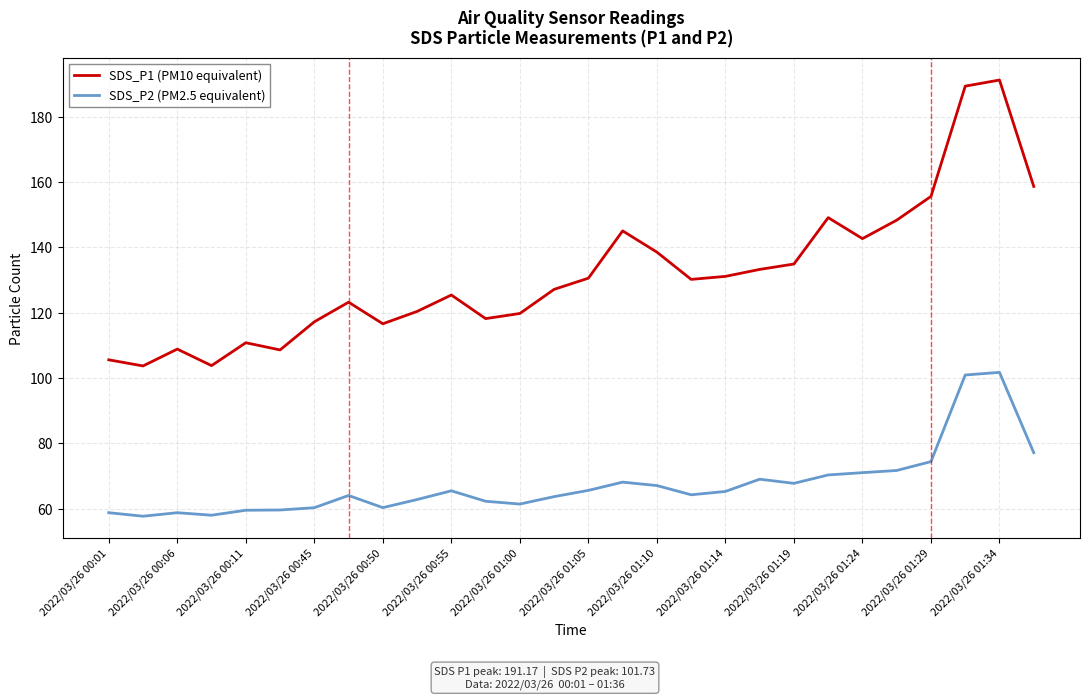

What is the sum of all SDS_P2 (PM2.5 equivalent) values?

1887.7